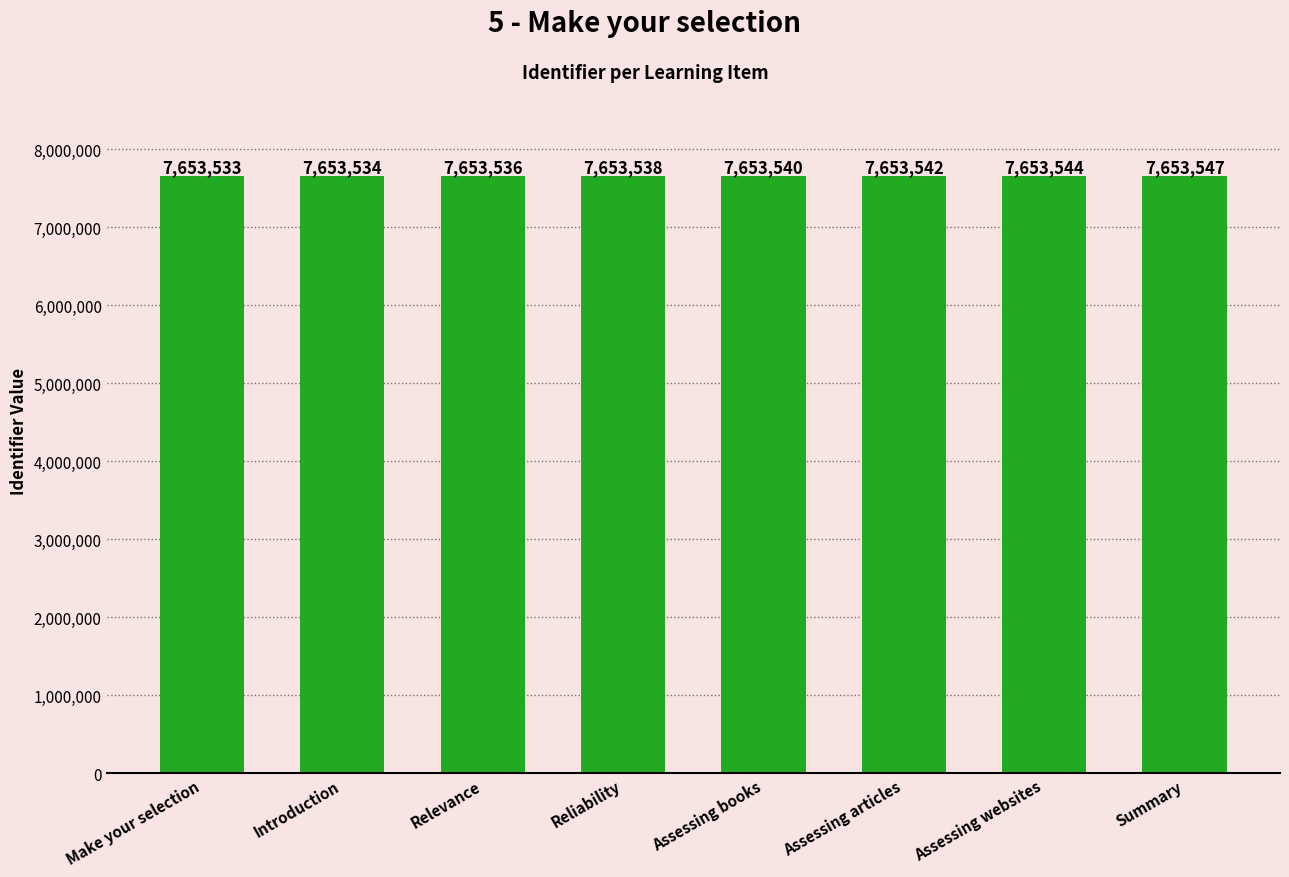

How many values are between 7653536 and 7653544?

5